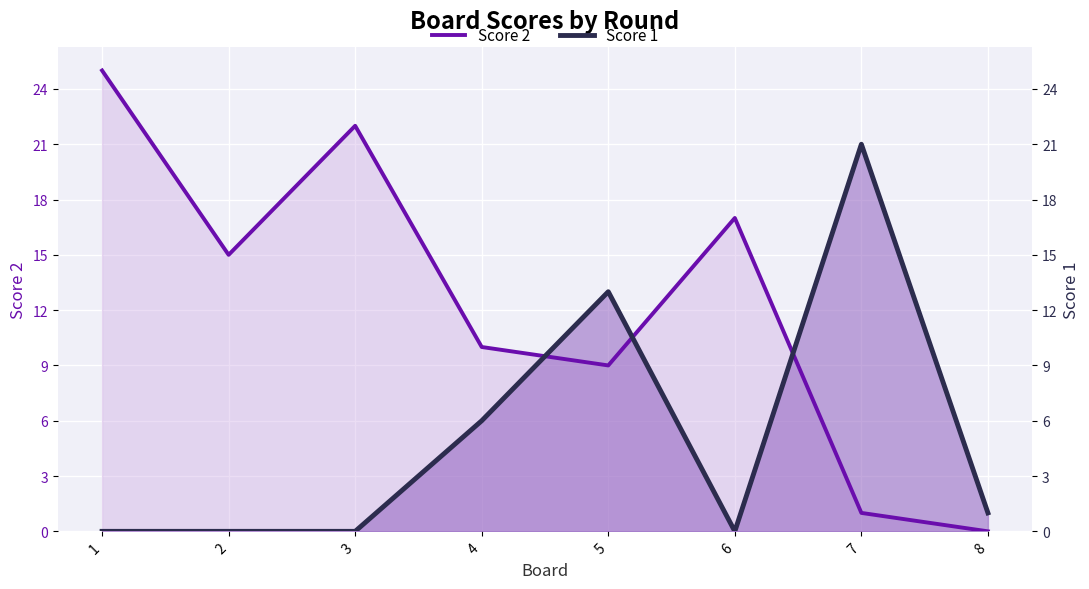

What is the value of the Score 2 point at the 3rd from the left?

22